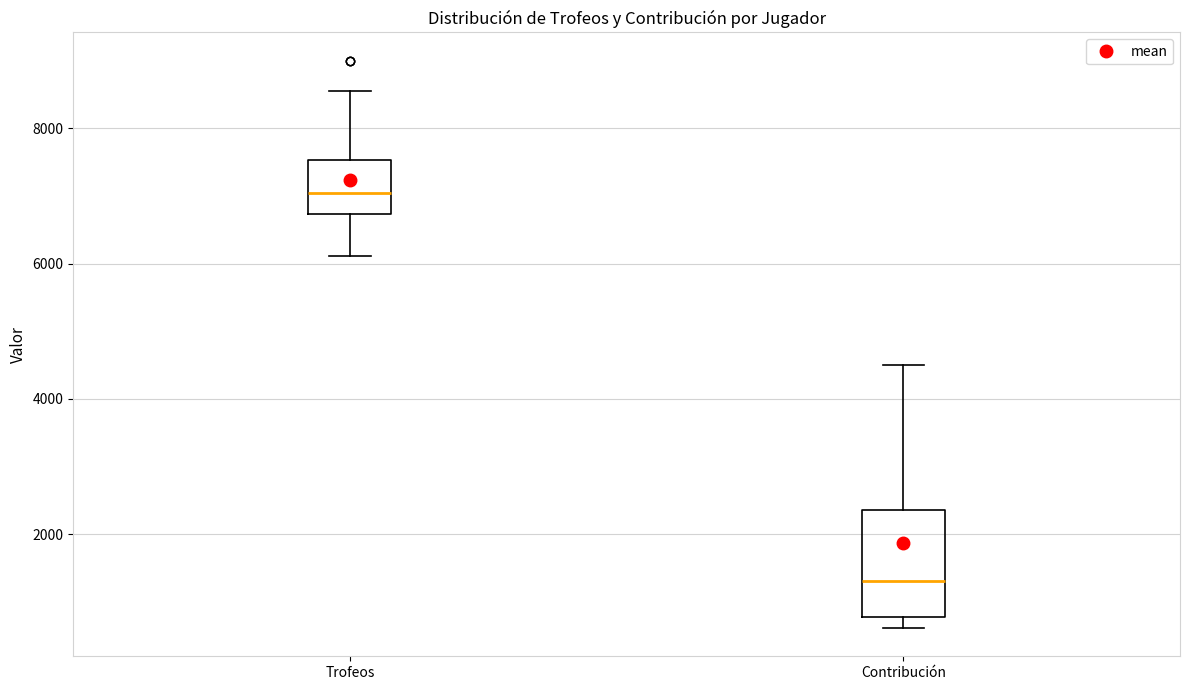

Reading left to right, read every box against the y-axis: the position of its median line, the range the box covers, and the ends of its whiskers. The values are not printed on the chart, so give them approximately, as read against the axis.

Trofeos: median 7000, box 6800 to 7600, whiskers 6200 to 8600
Contribución: median 1400, box 800 to 2400, whiskers 600 to 4600